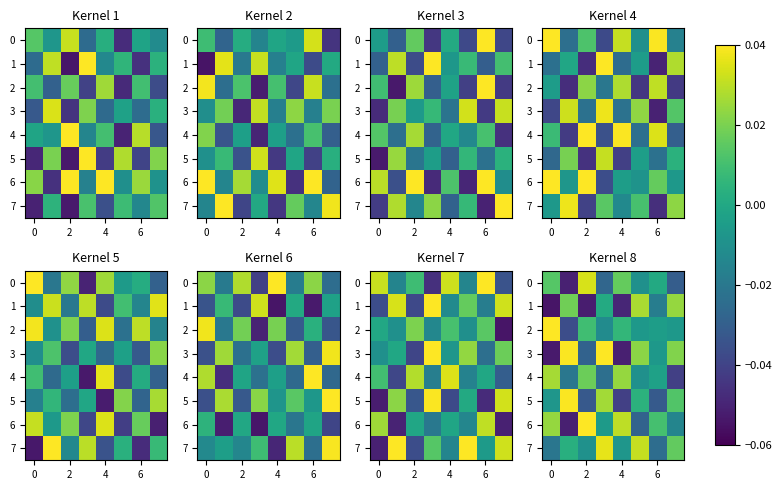

How many values in the 3 series are below 0?

4